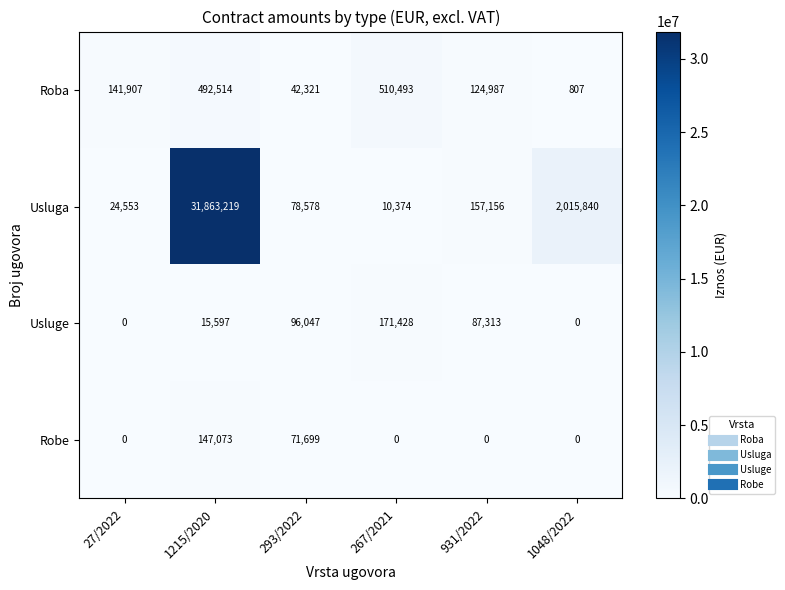

What is the highest value of the Robe series?

147073